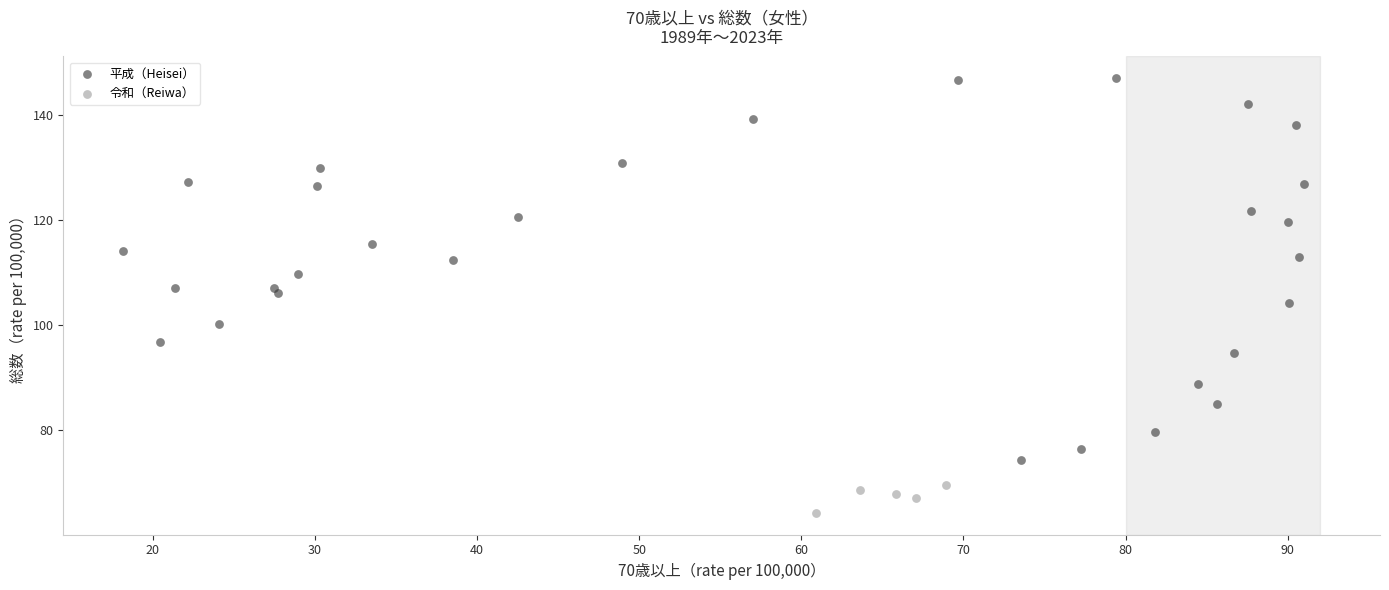

Which series contains the highest Y value?

平成（Heisei）